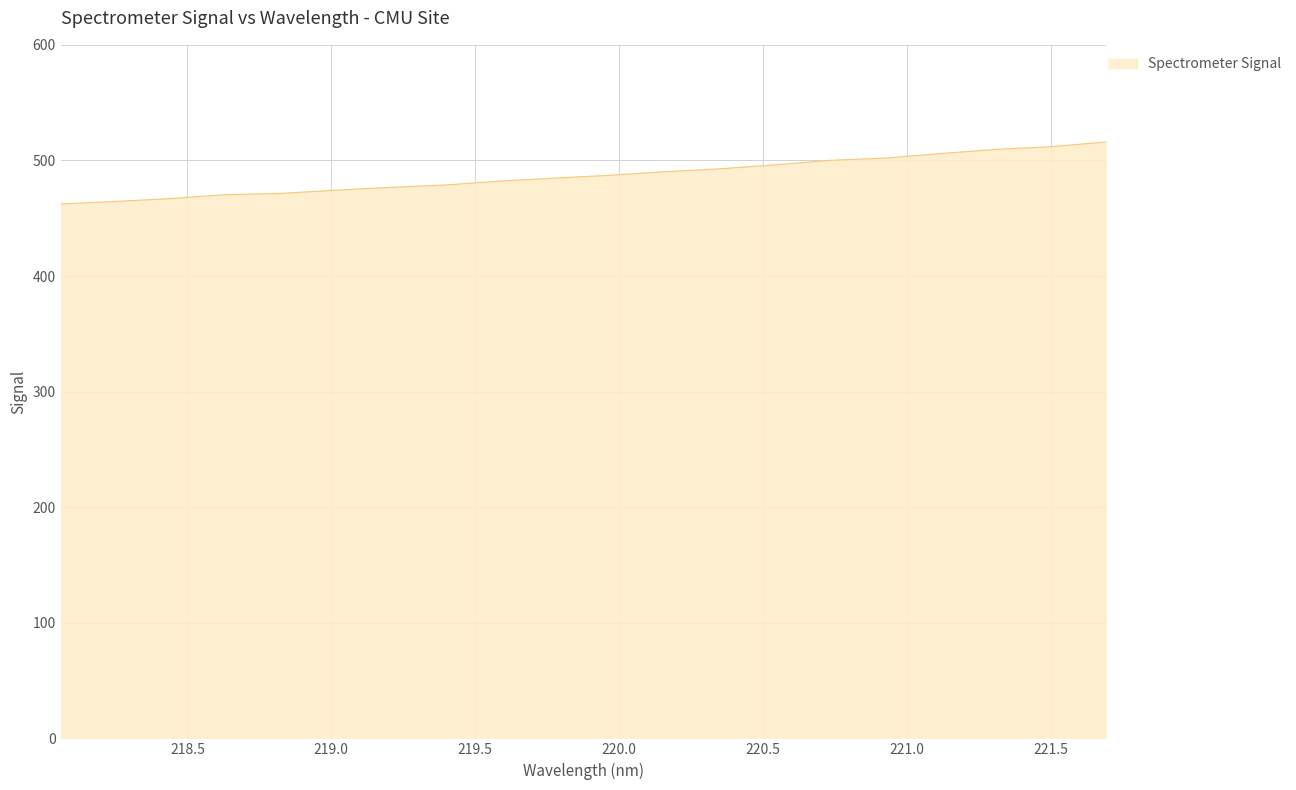

What is the difference between the maximum and minimum values?

53.6